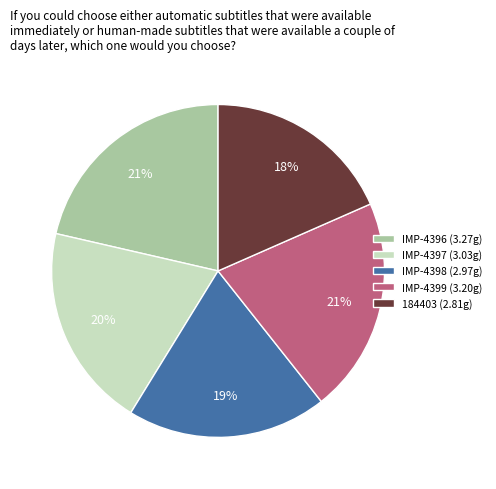

True or false: IMP-4399 accounts for 34% of the total.

False